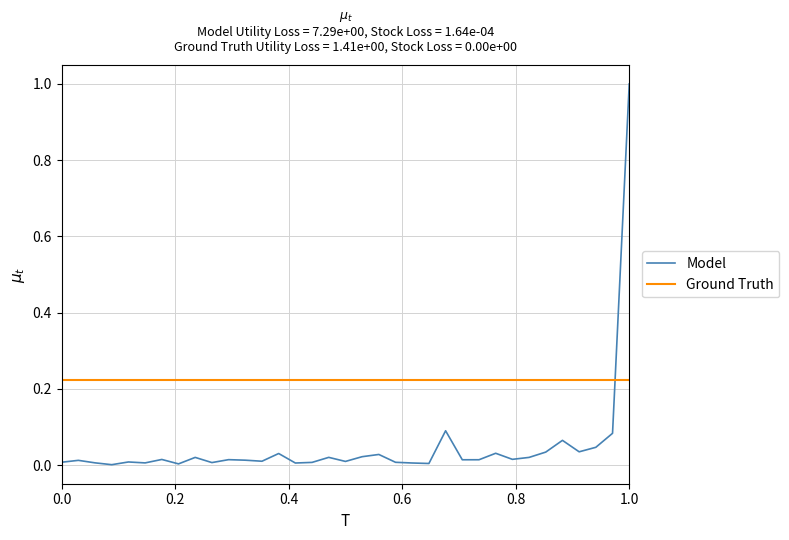

Which series has the largest range (max minus min)?

Model